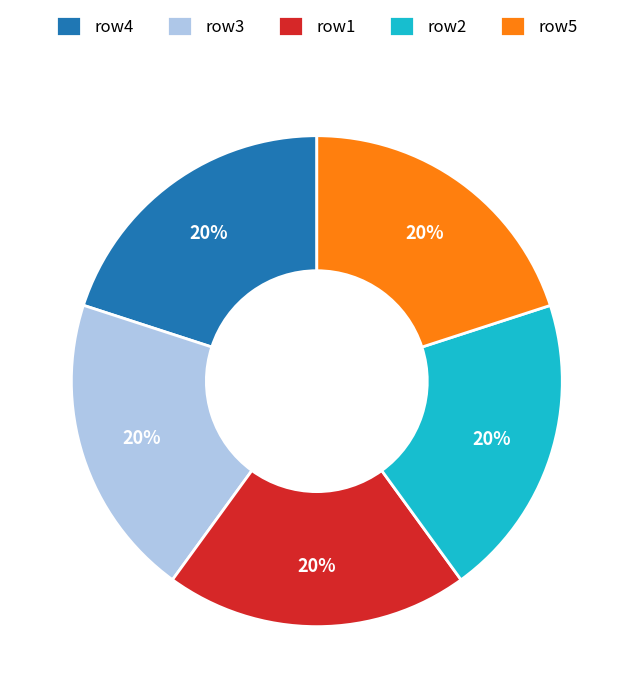

Is there any slice that represents more than half of the pie?

No